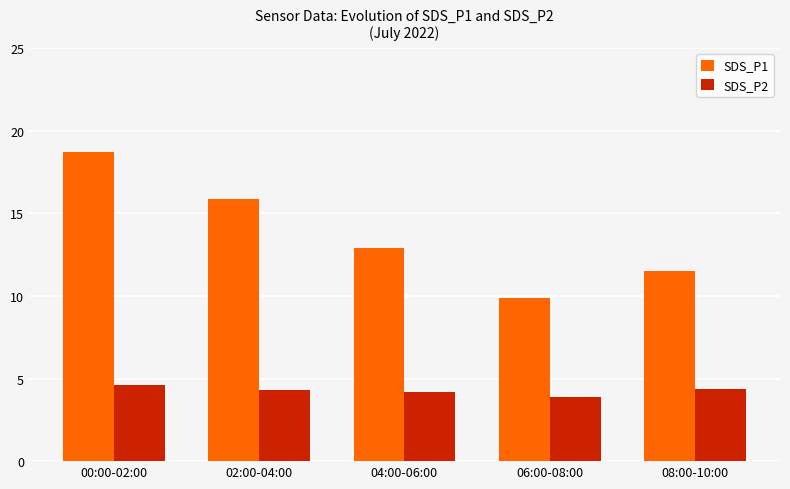

What is the maximum value for SDS_P1?

18.7